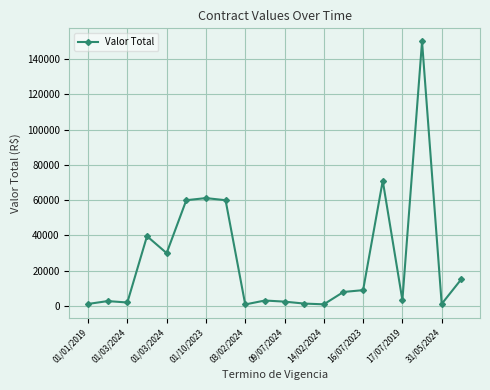

True or false: the data has more than 2 interior local peaks.

True